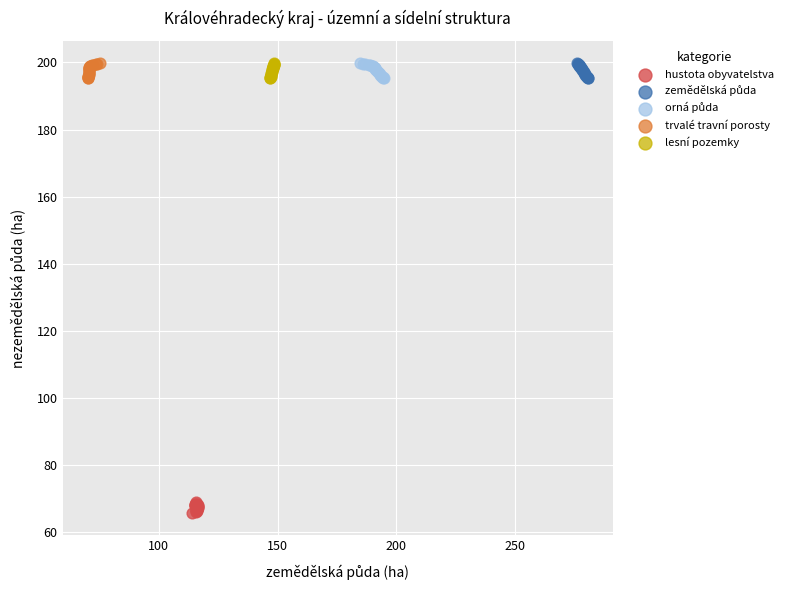

Which series contains the lowest Y value?

hustota obyvatelstva